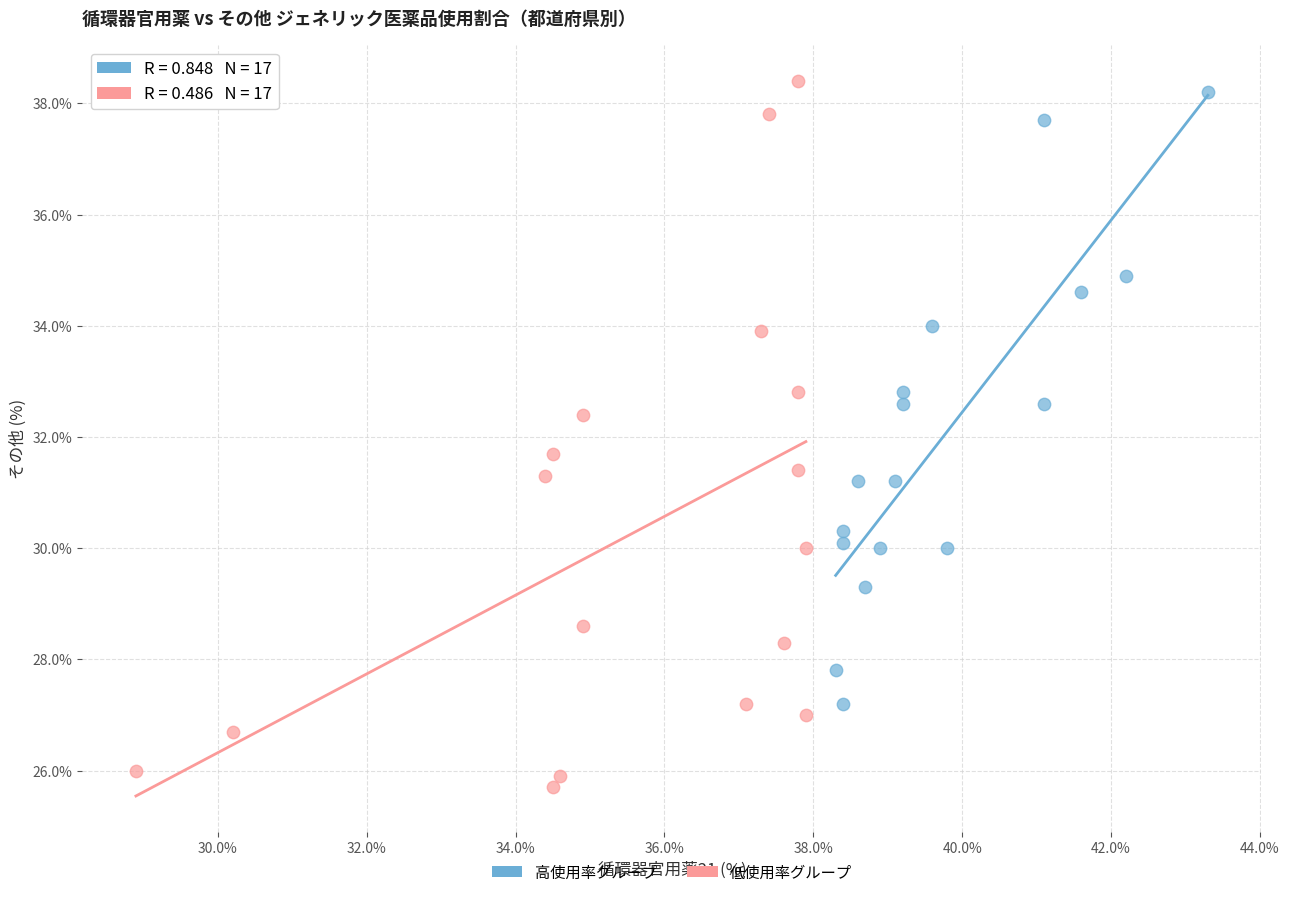

Which series contains the lowest Y value?

低使用率グループ